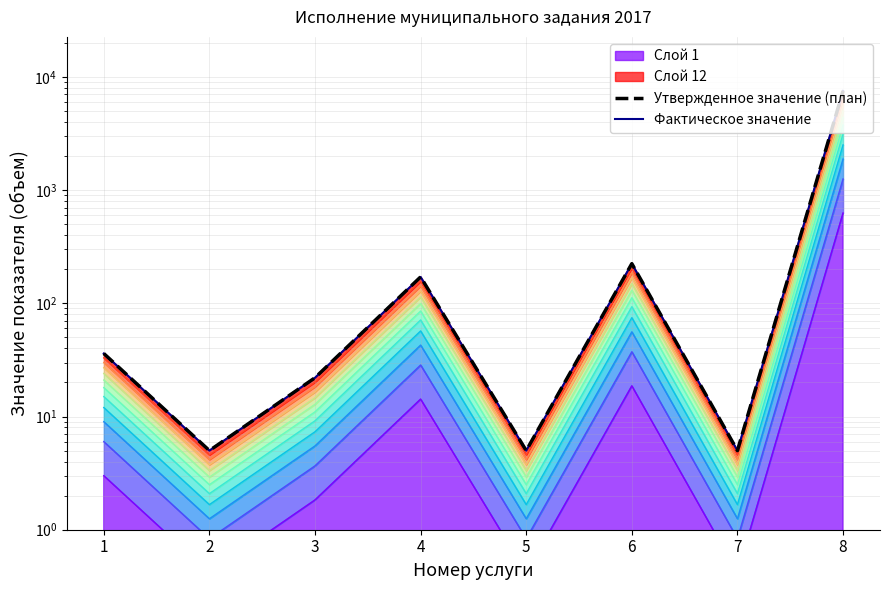

How many interior local valleys does the Фактическое значение series have?

3